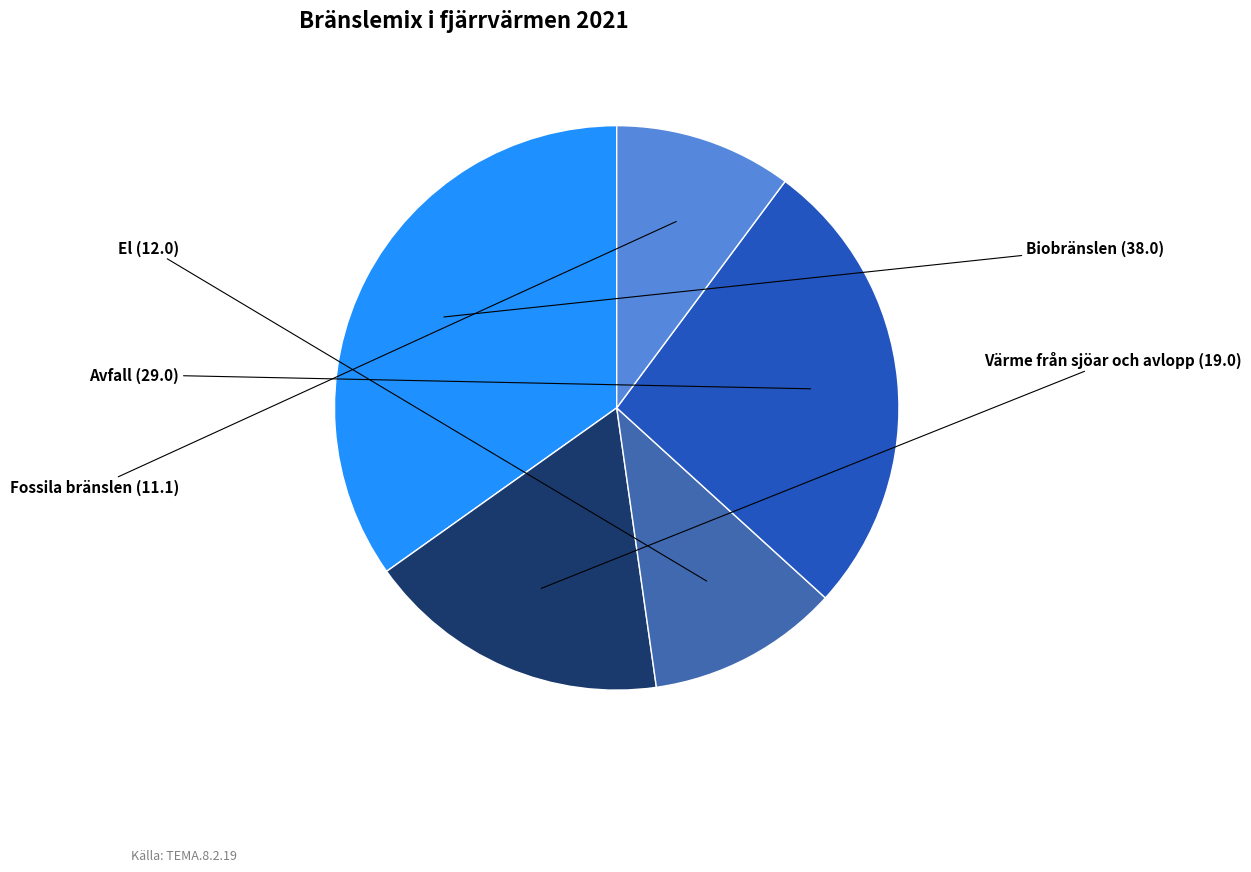

Is there a majority slice in this chart?

No